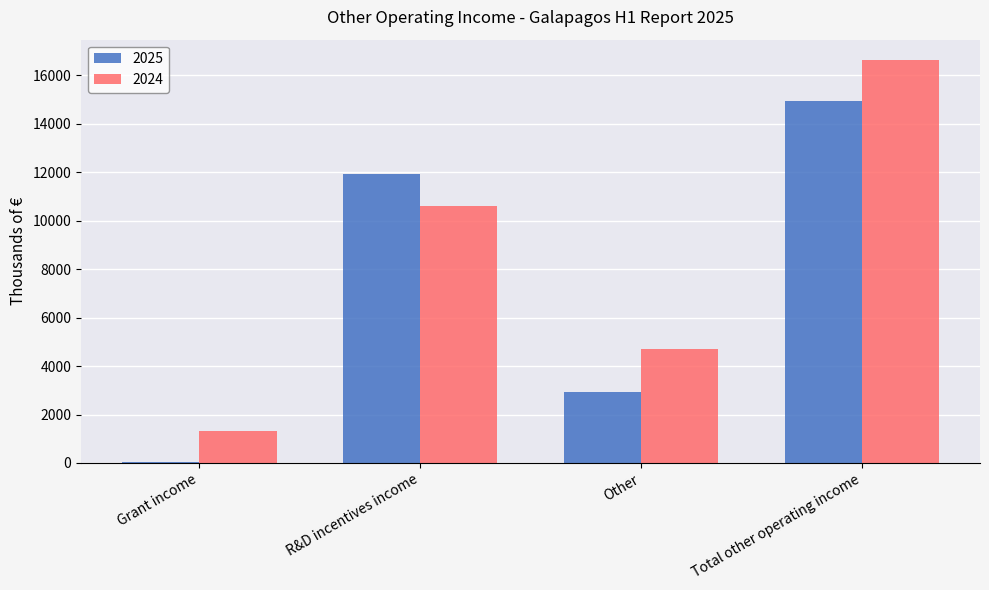

What is the spread (max minus min) of values at Grant income?

1267